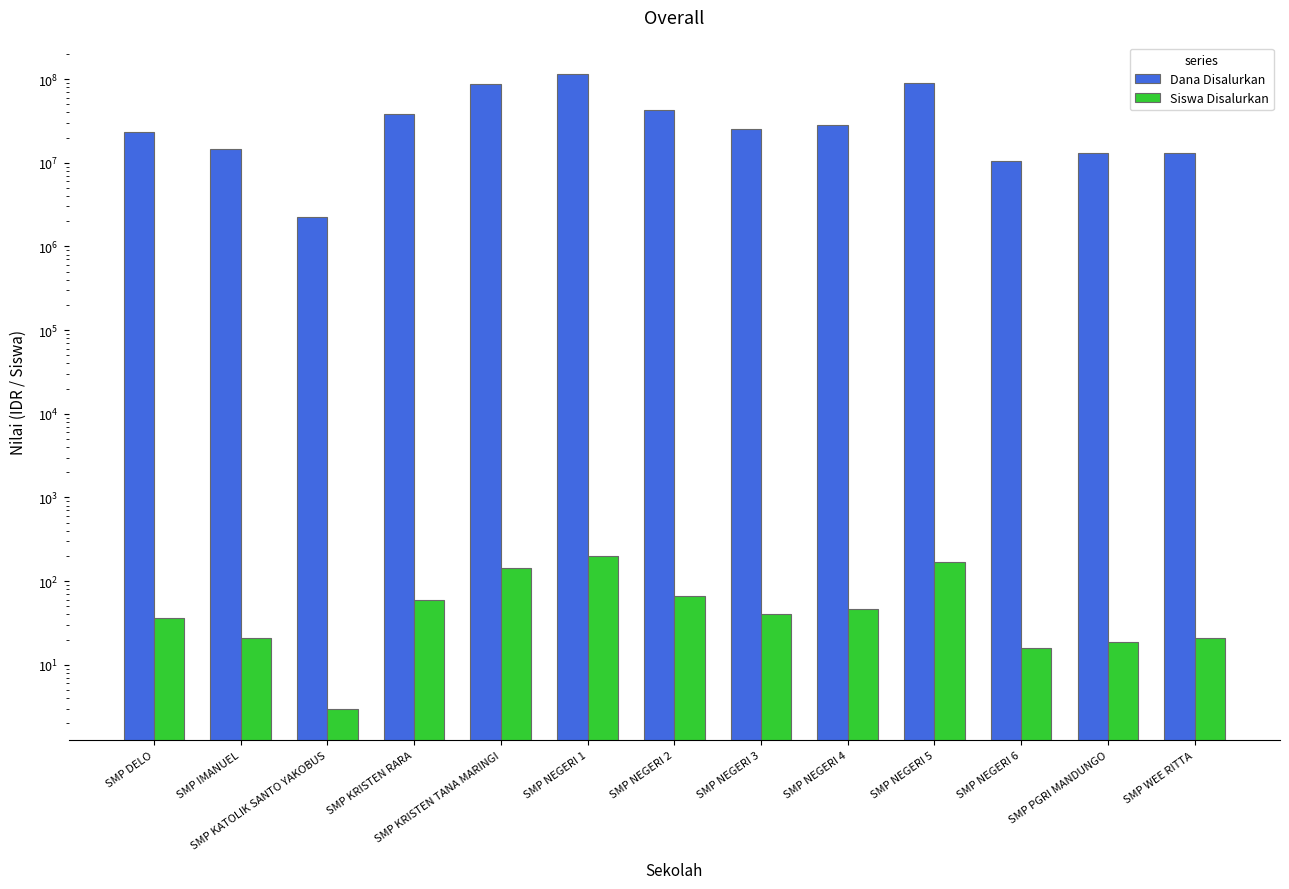

How many groups of bars are there?

13